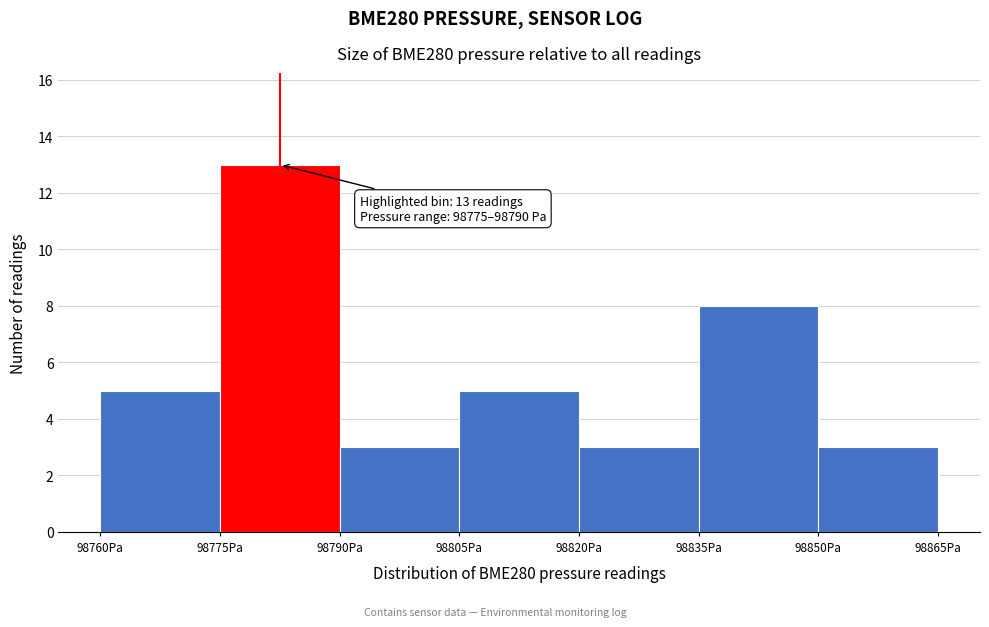

Over which range of the x-axis is the bar tallest?

98775 to 98790